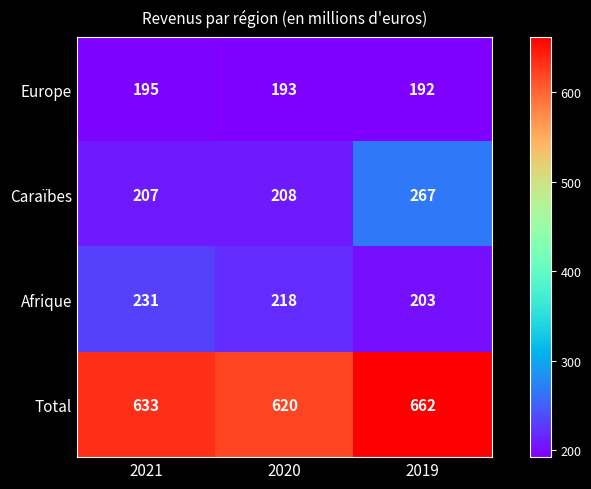

Count the number of data series in this chart.

4